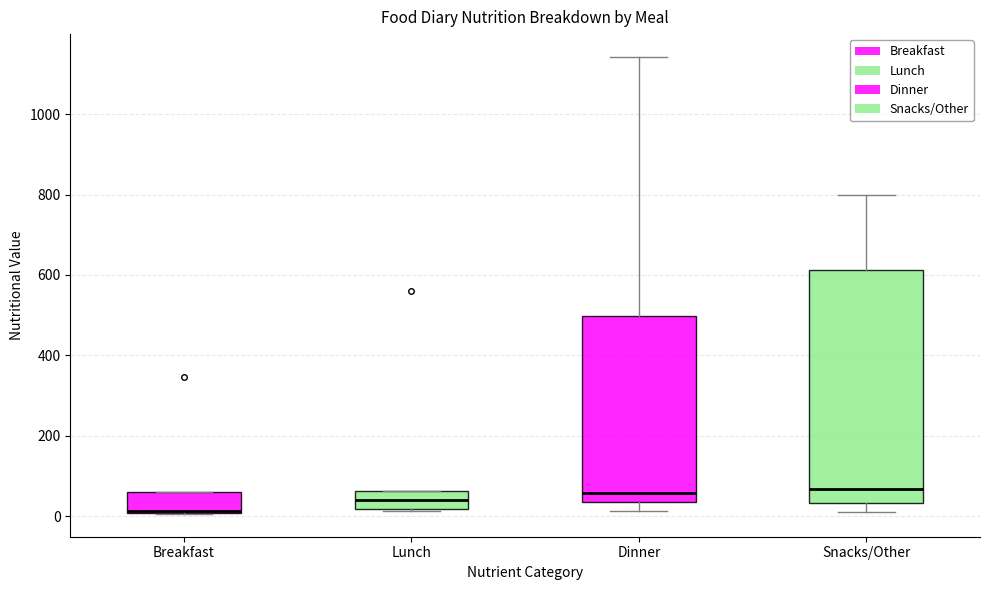

Reading left to right, transcribe this box plot: for each box, give where its median line is, the range the box spans, and where its two whiskers end, as read against the y-axis. The values are not printed on the chart, so give them approximately, as read against the axis.

Breakfast: median 20, box 0 to 60, whiskers 0 to 60
Lunch: median 40, box 20 to 60, whiskers 20 to 60
Dinner: median 60, box 40 to 500, whiskers 20 to 1140
Snacks/Other: median 60, box 40 to 620, whiskers 20 to 800